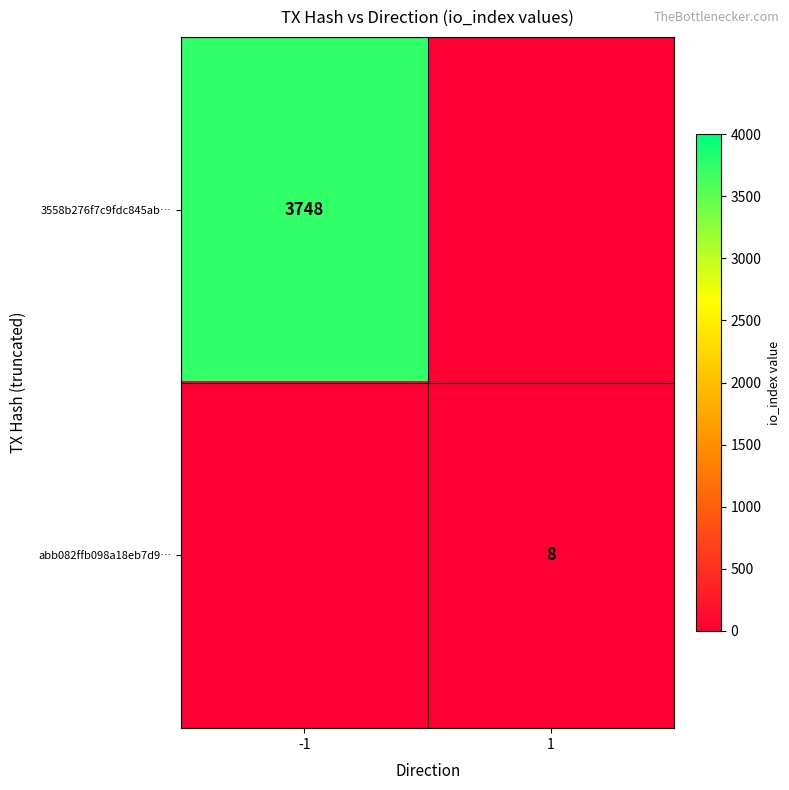

How many categories are shown in the chart?

2